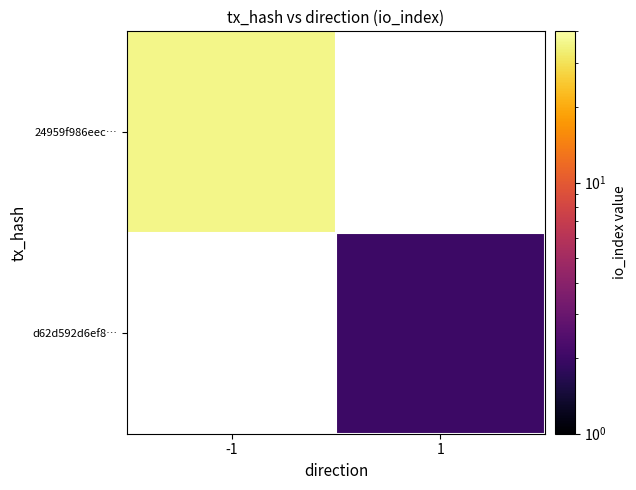

Is it true that 24959f986eec… equals 36.0 at -1?

True